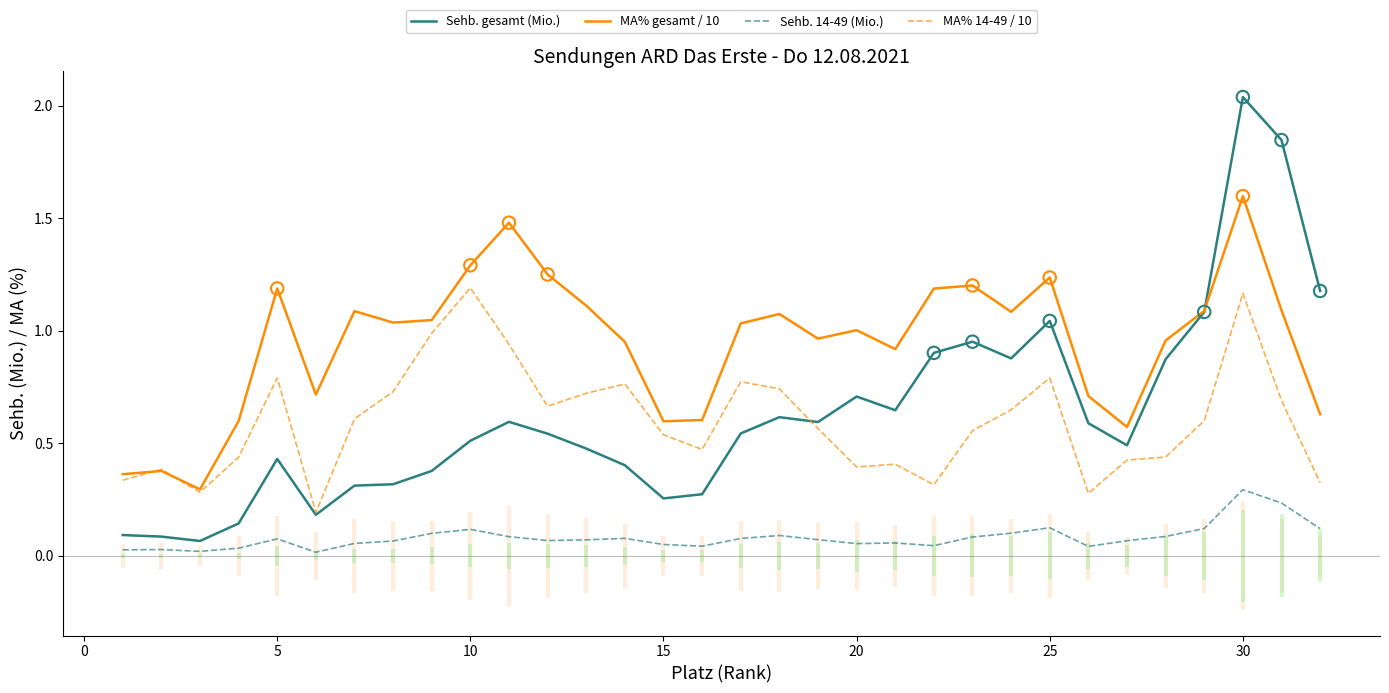

At how many categories does at least one series exceed 2?

1